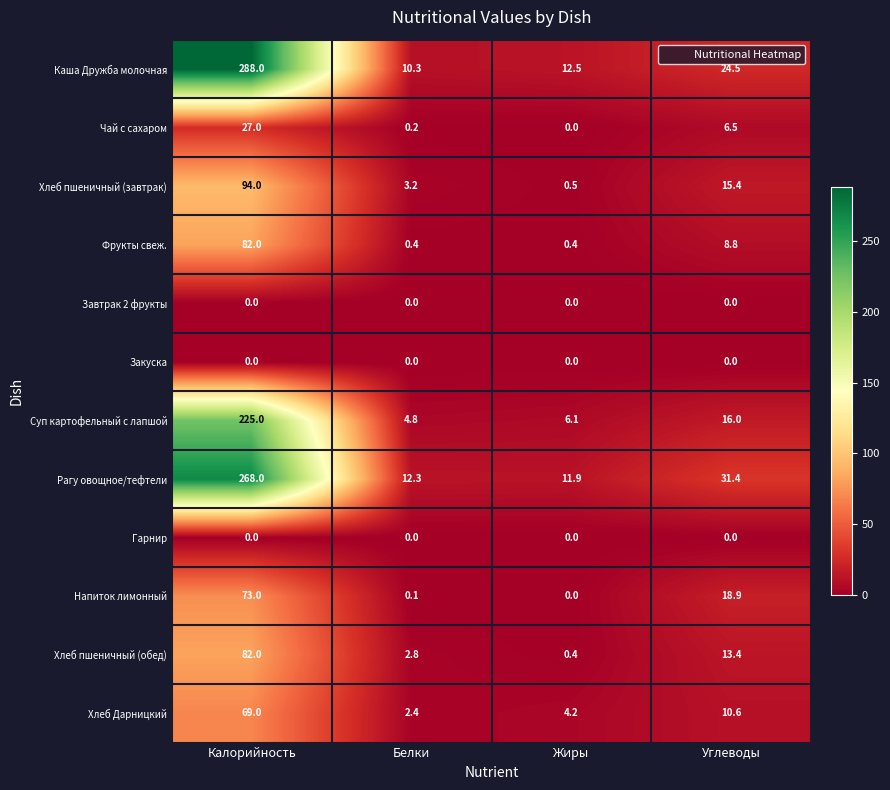

At which label is Хлеб Дарницкий closest to 35?

Углеводы